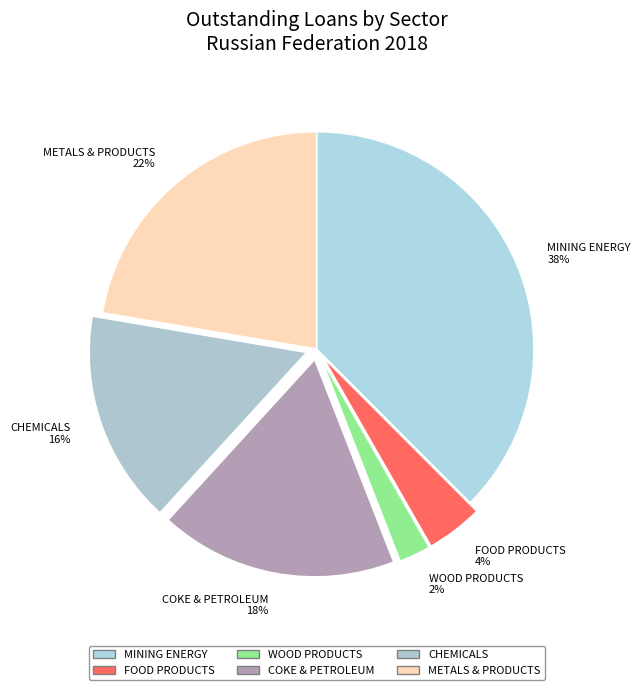

To the nearest percent, what is the average slice percentage?

17%